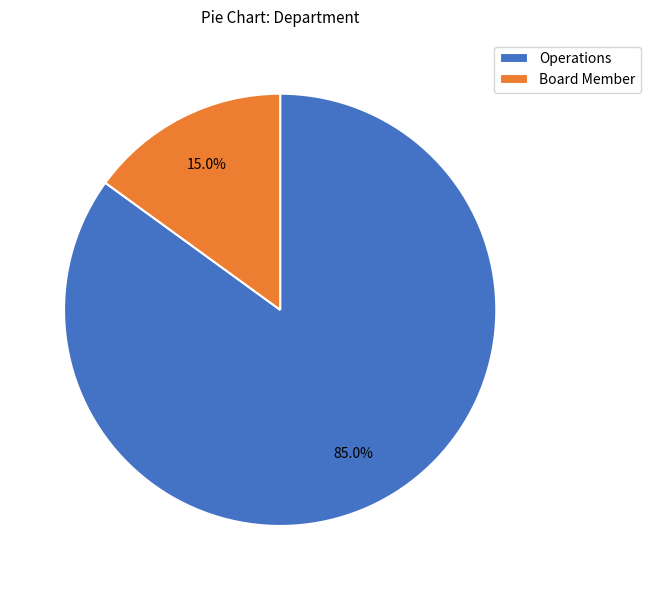

To the nearest percent, what percentage of the pie is Operations?

85%